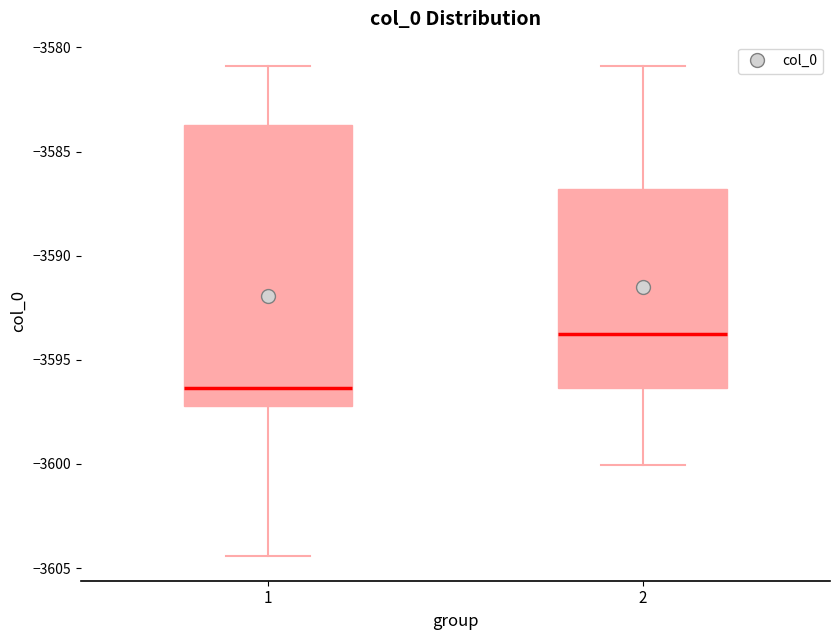

Reading left to right, read every box against the y-axis: the position of its median line, the range the box covers, and the ends of its whiskers. The values are not printed on the chart, so give them approximately, as read against the axis.

1: median -3596.5, box -3597.0 to -3583.5, whiskers -3604.5 to -3581.0
2: median -3593.5, box -3596.5 to -3587.0, whiskers -3600.0 to -3581.0